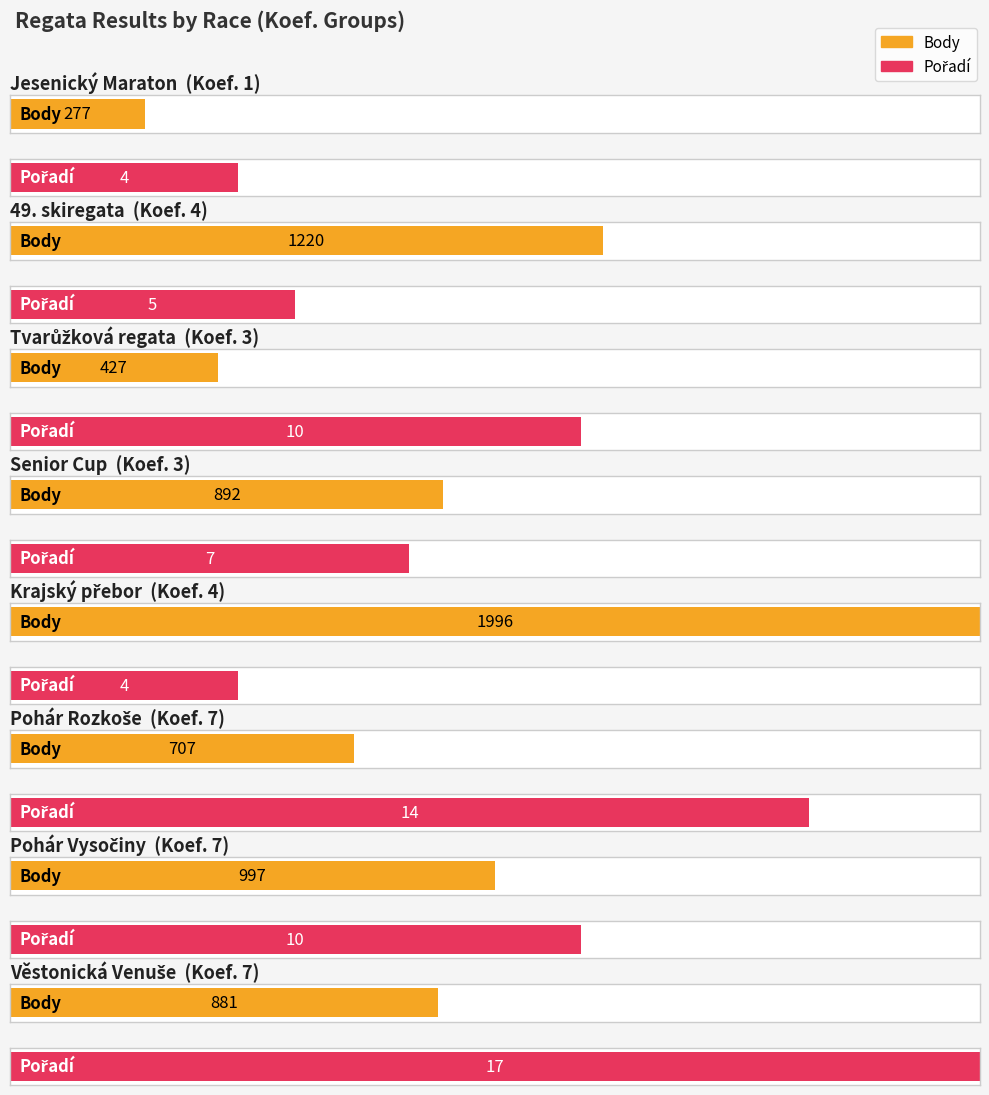

What is the label of the 4th bar from the right?

4